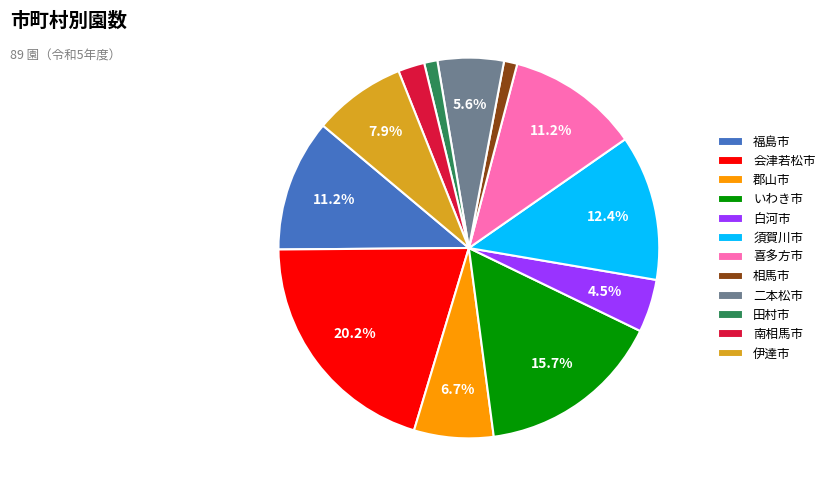

Which slice is the largest?

会津若松市